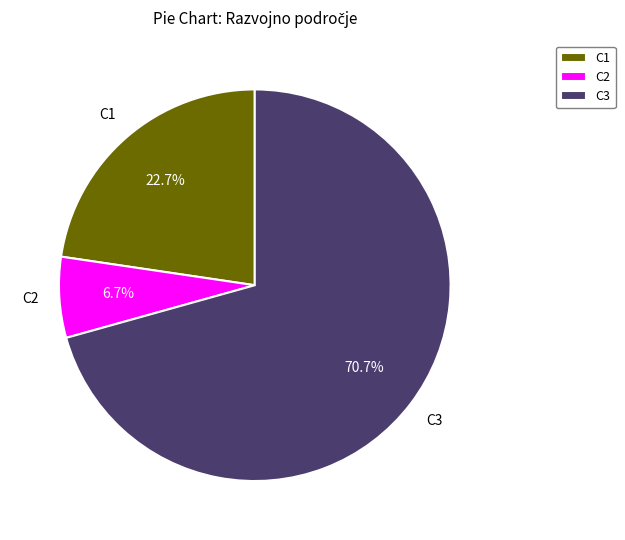

Is the sum of C2 and C1 greater than half?

No